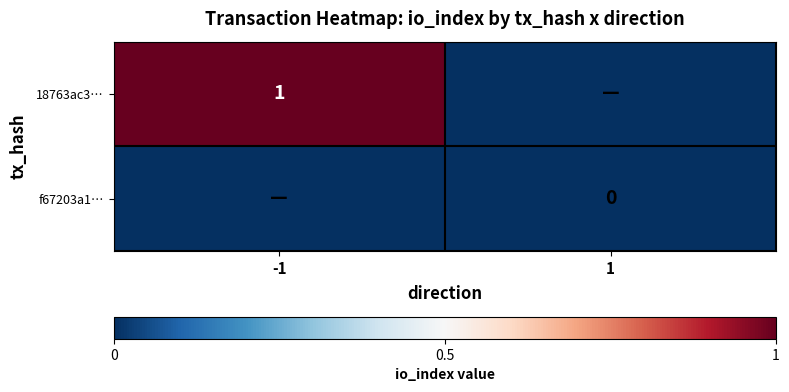

At which category is the sum across all series the highest?

-1